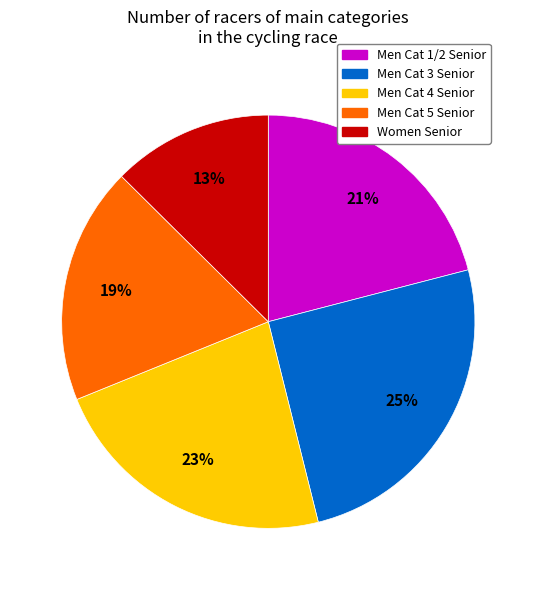

What is the ratio of the value at Men Cat 3 Senior to the value at Men Cat 4 Senior?

1.1